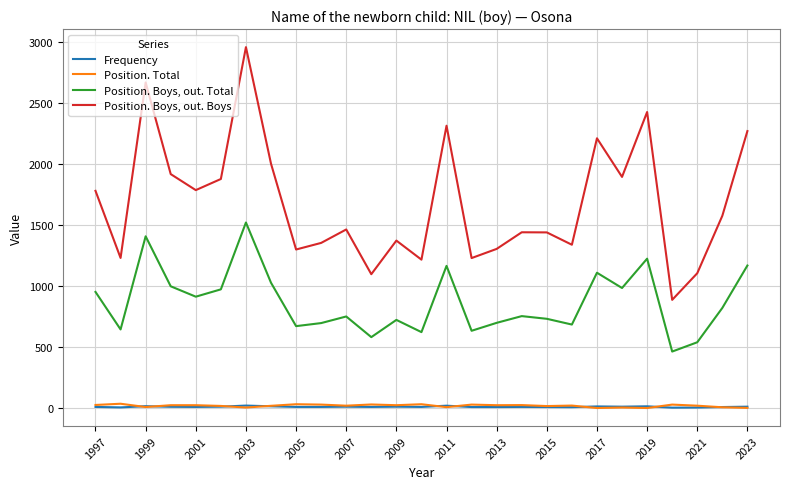

True or false: Position. Total and Position. Boys, out. Total cross at least once.

False